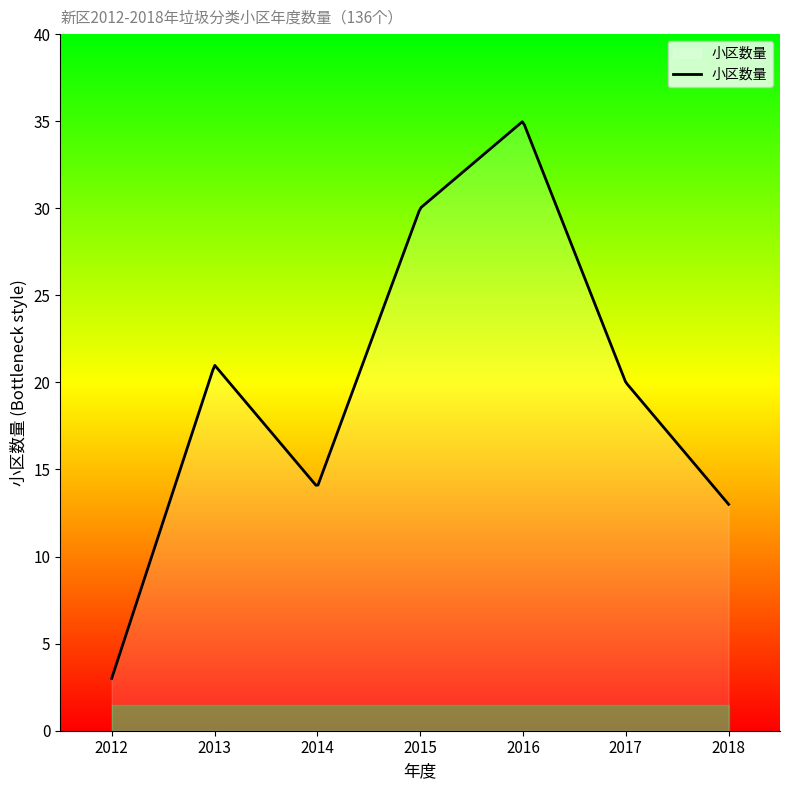

What is the difference between the maximum and minimum values?

32.0